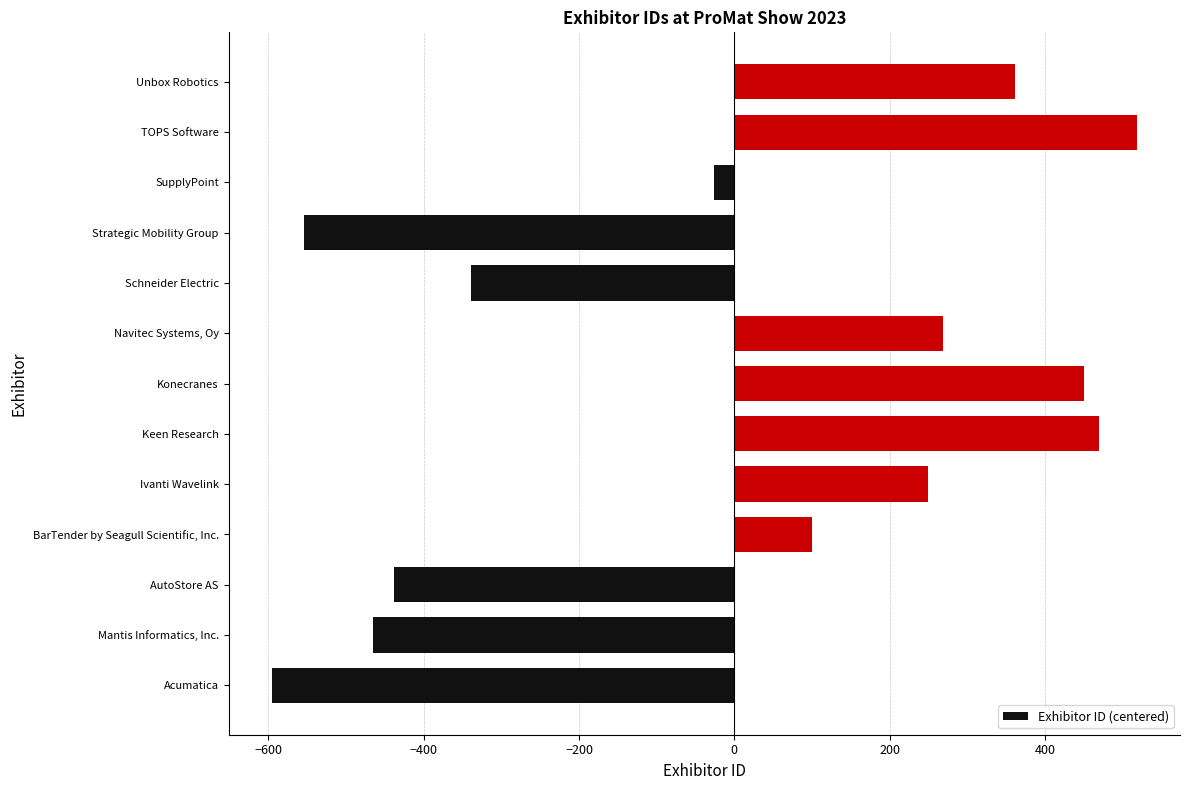

Does the chart contain any negative values?

Yes